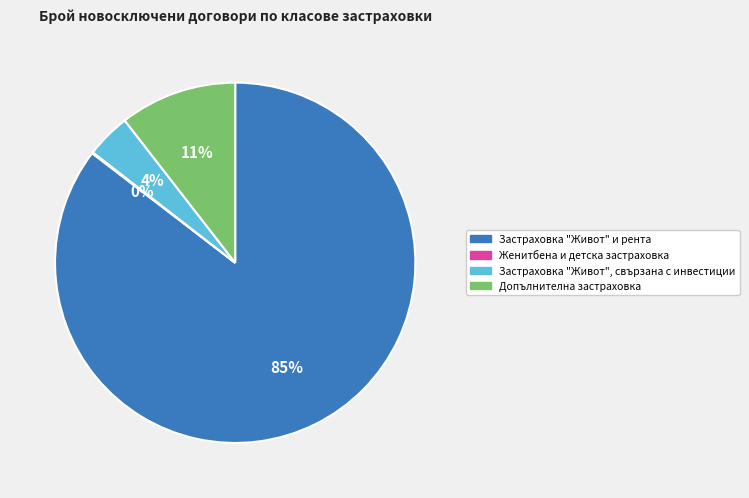

To the nearest percent, what is the average slice percentage?

25%